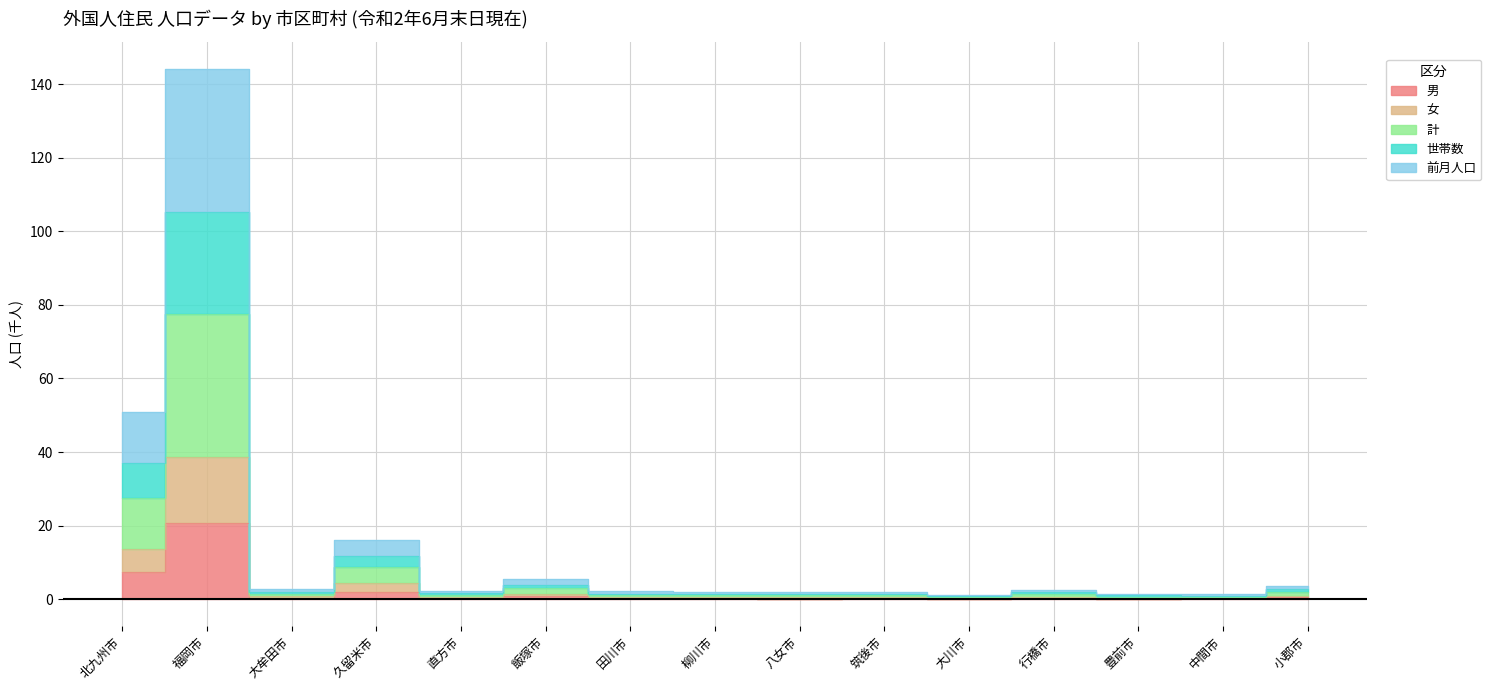

What position from the left is 飯塚市?

6